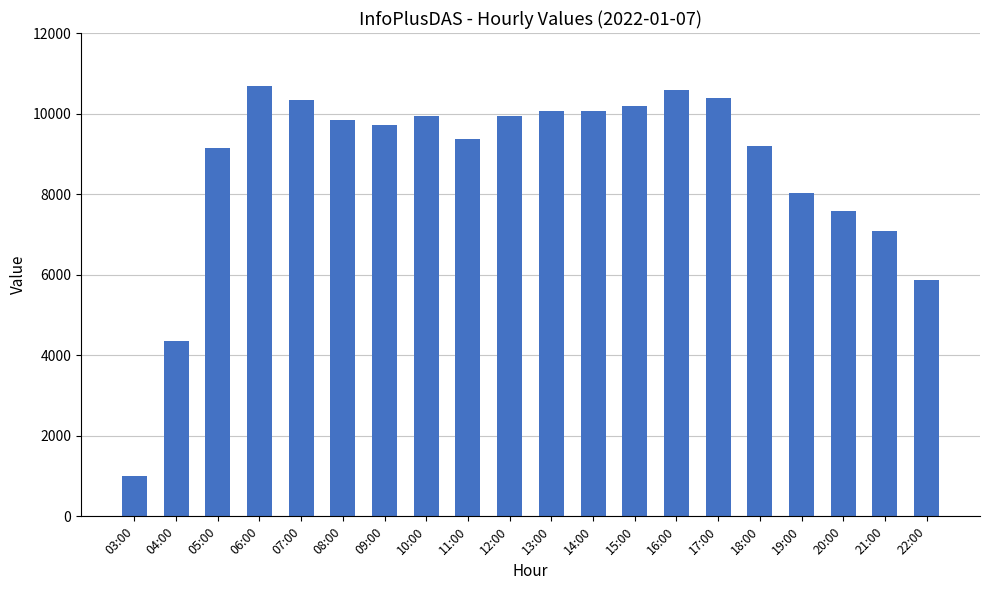

What is the change in value from 16:00 to 18:00?

-1390